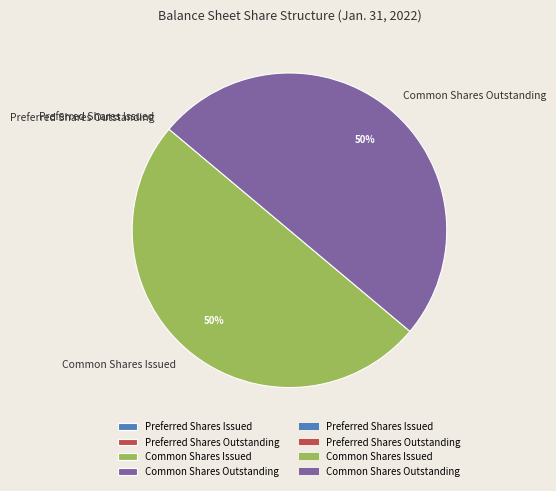

To the nearest percent, what percentage of the pie is Common Shares Outstanding?

50%